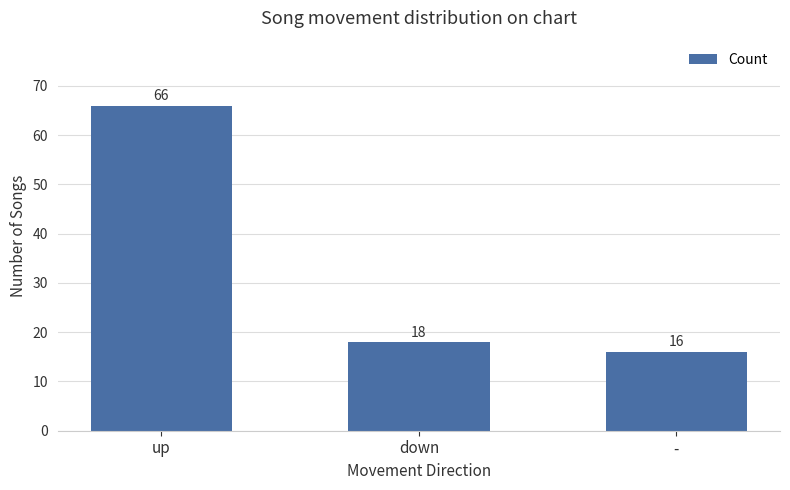

Approximately how many times larger is the value at up compared to down?

3.7